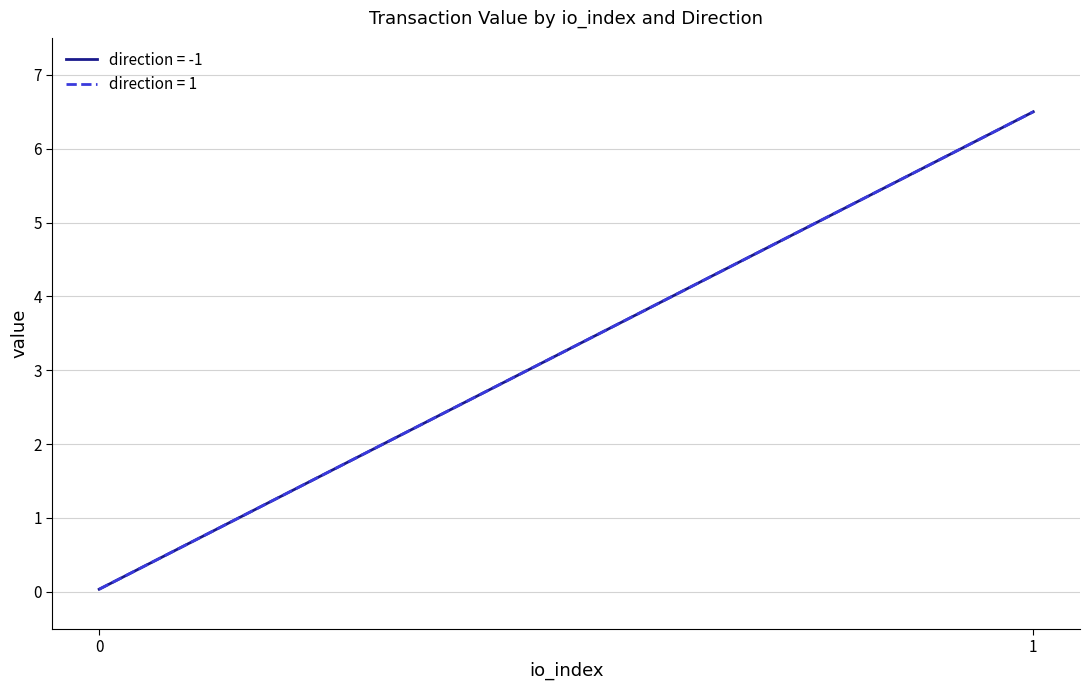

True or false: io_index and value intersect in this chart.

False